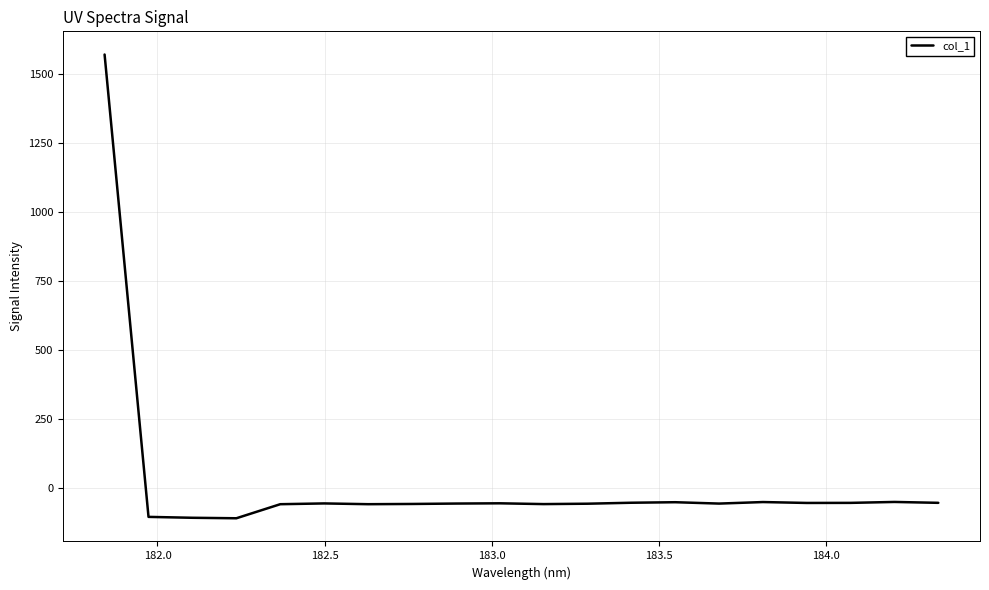

What is the maximum value shown in the chart?

1571.8